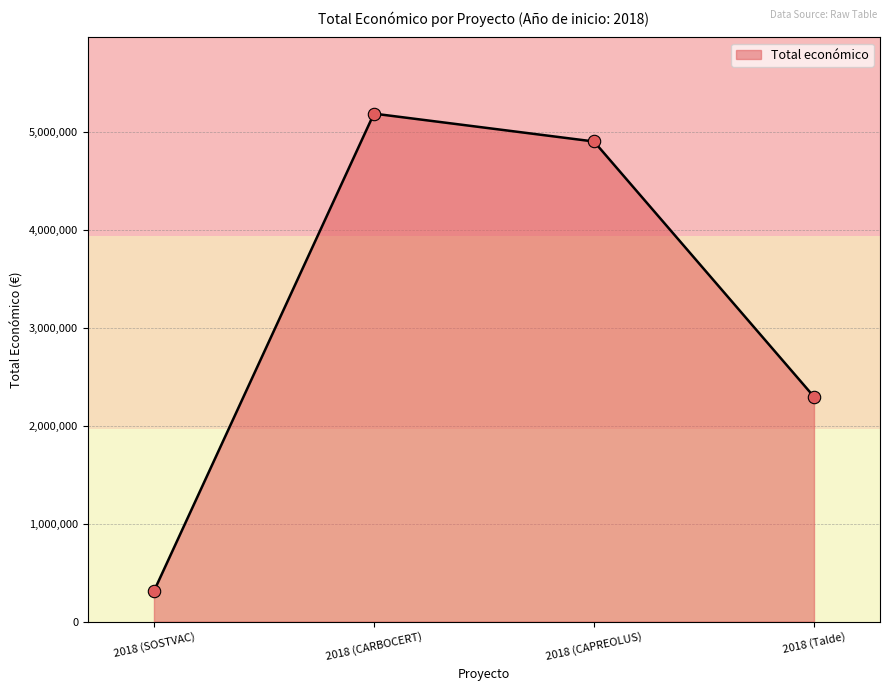

What is the ratio of the value at 2018 (CAPREOLUS) to the value at 2018 (CARBOCERT)?

0.9